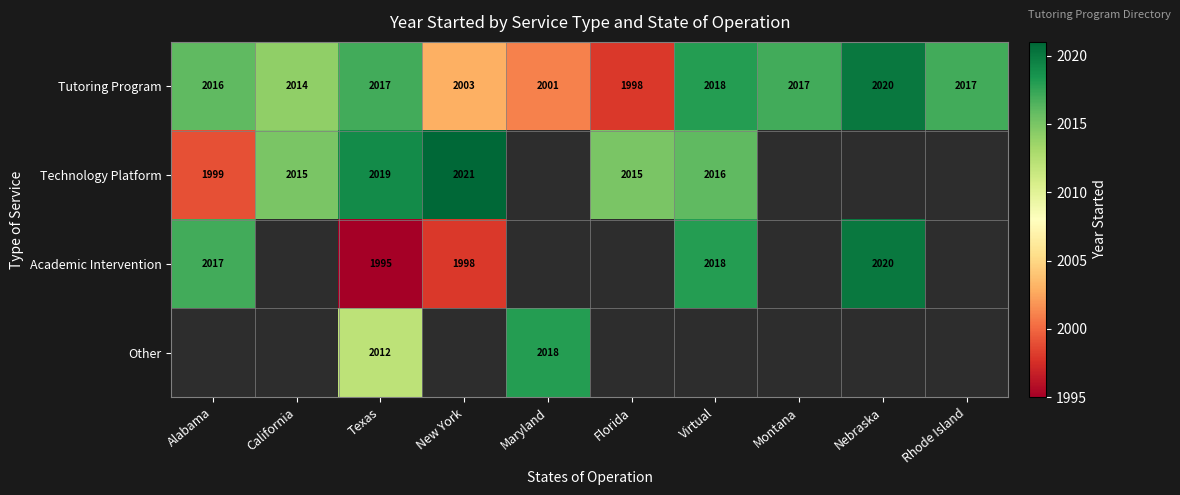

What is the minimum value shown in the chart?

1995.0